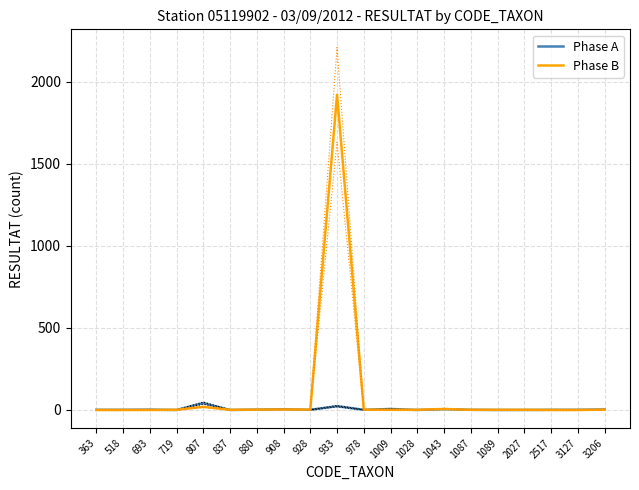

What are all the series names shown in the legend?

Phase A, Phase B